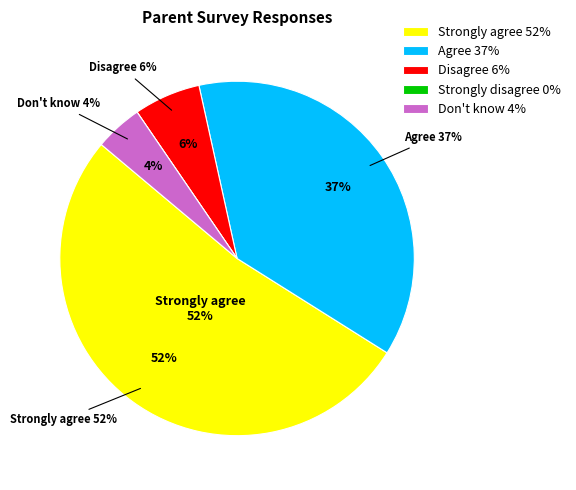

Which category has the biggest portion of the pie?

Strongly agree